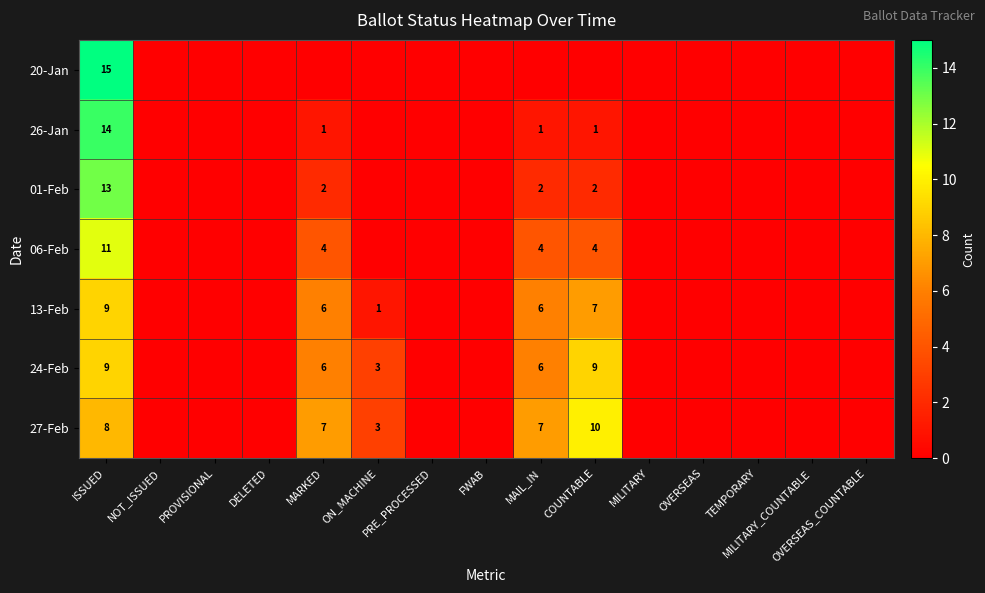

The value of 06-Feb at ISSUED is 17. True or false?

False